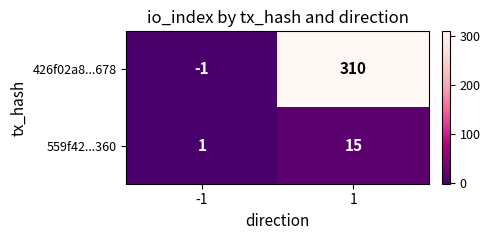

At which category is the sum across all series the highest?

1